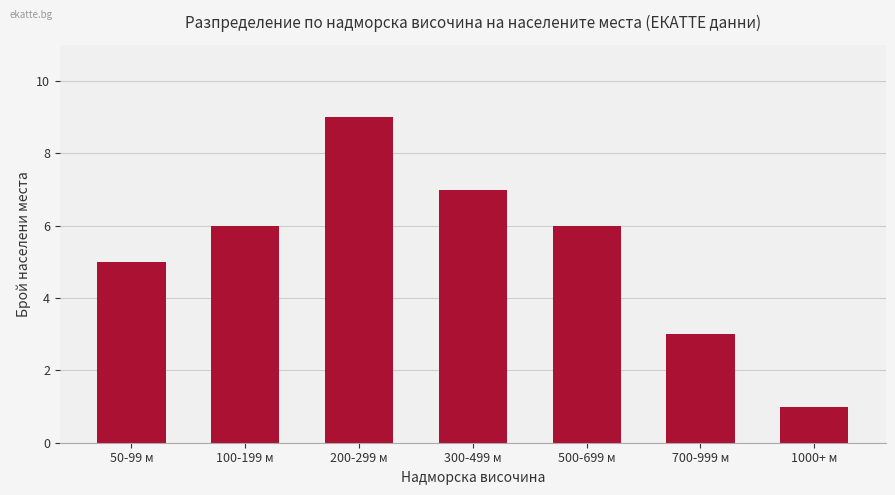

Count the values in the range 3 to 7.

5